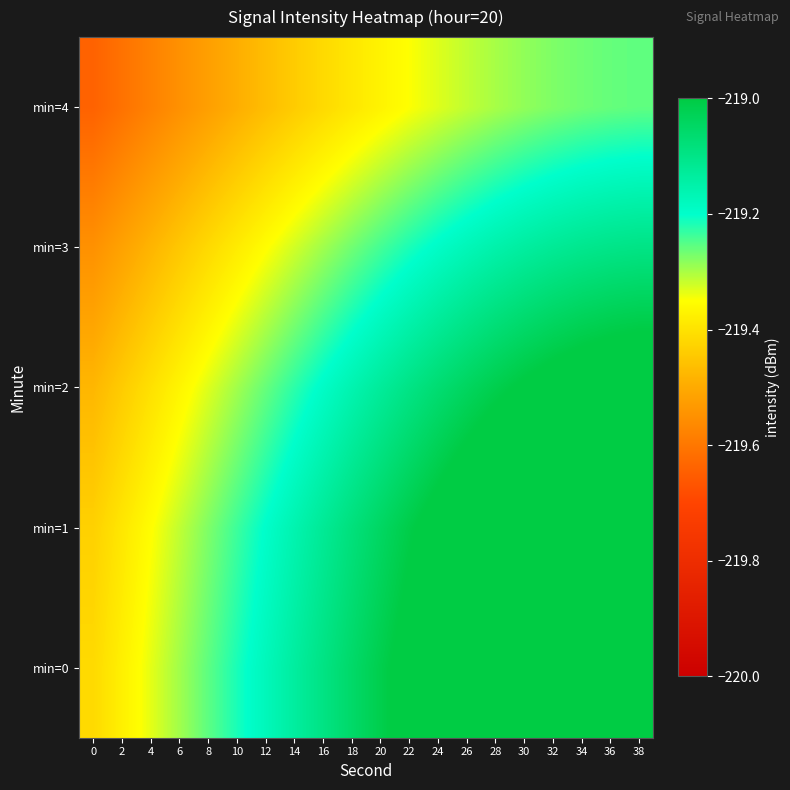

At which category is the sum across all series the highest?

38